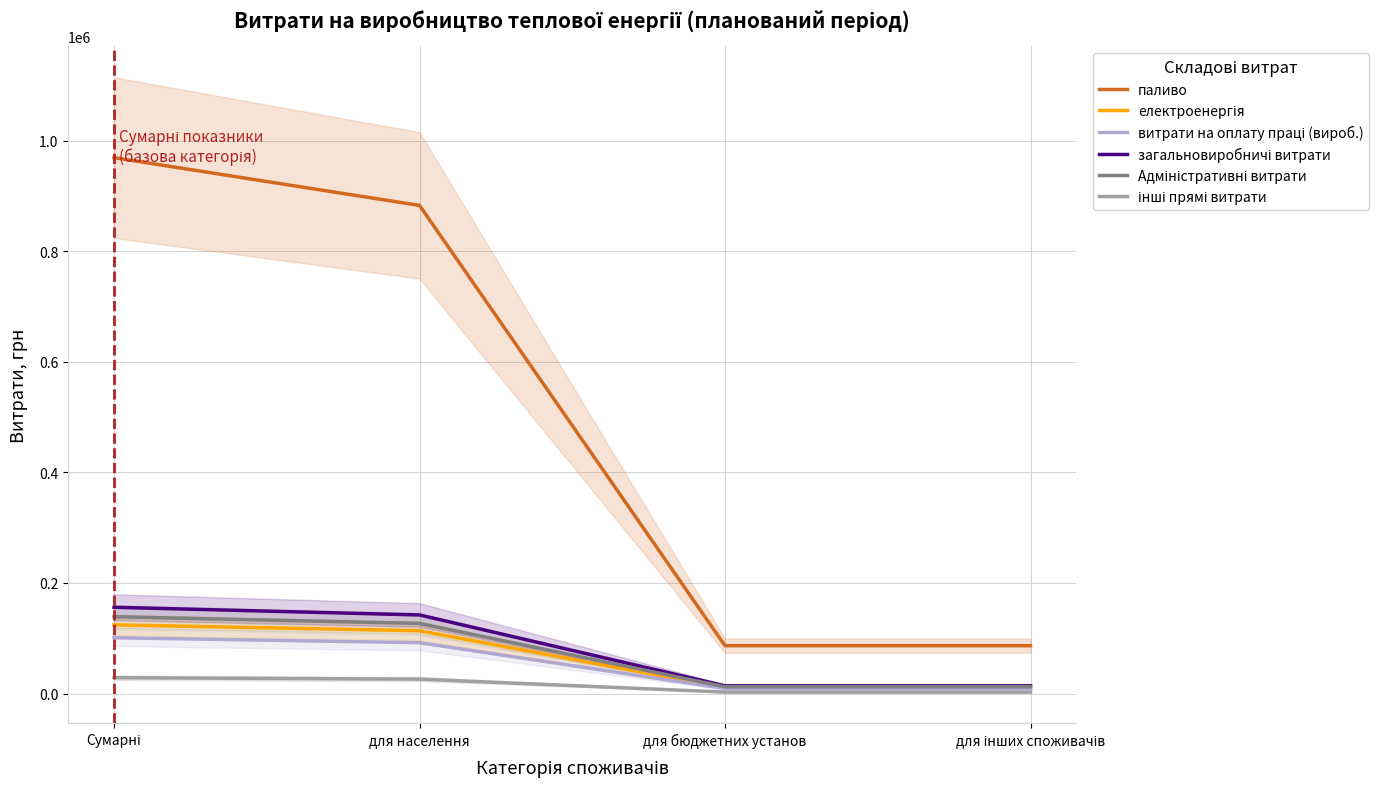

Which has a higher value, для інших споживачів or для бюджетних установ?

для інших споживачів